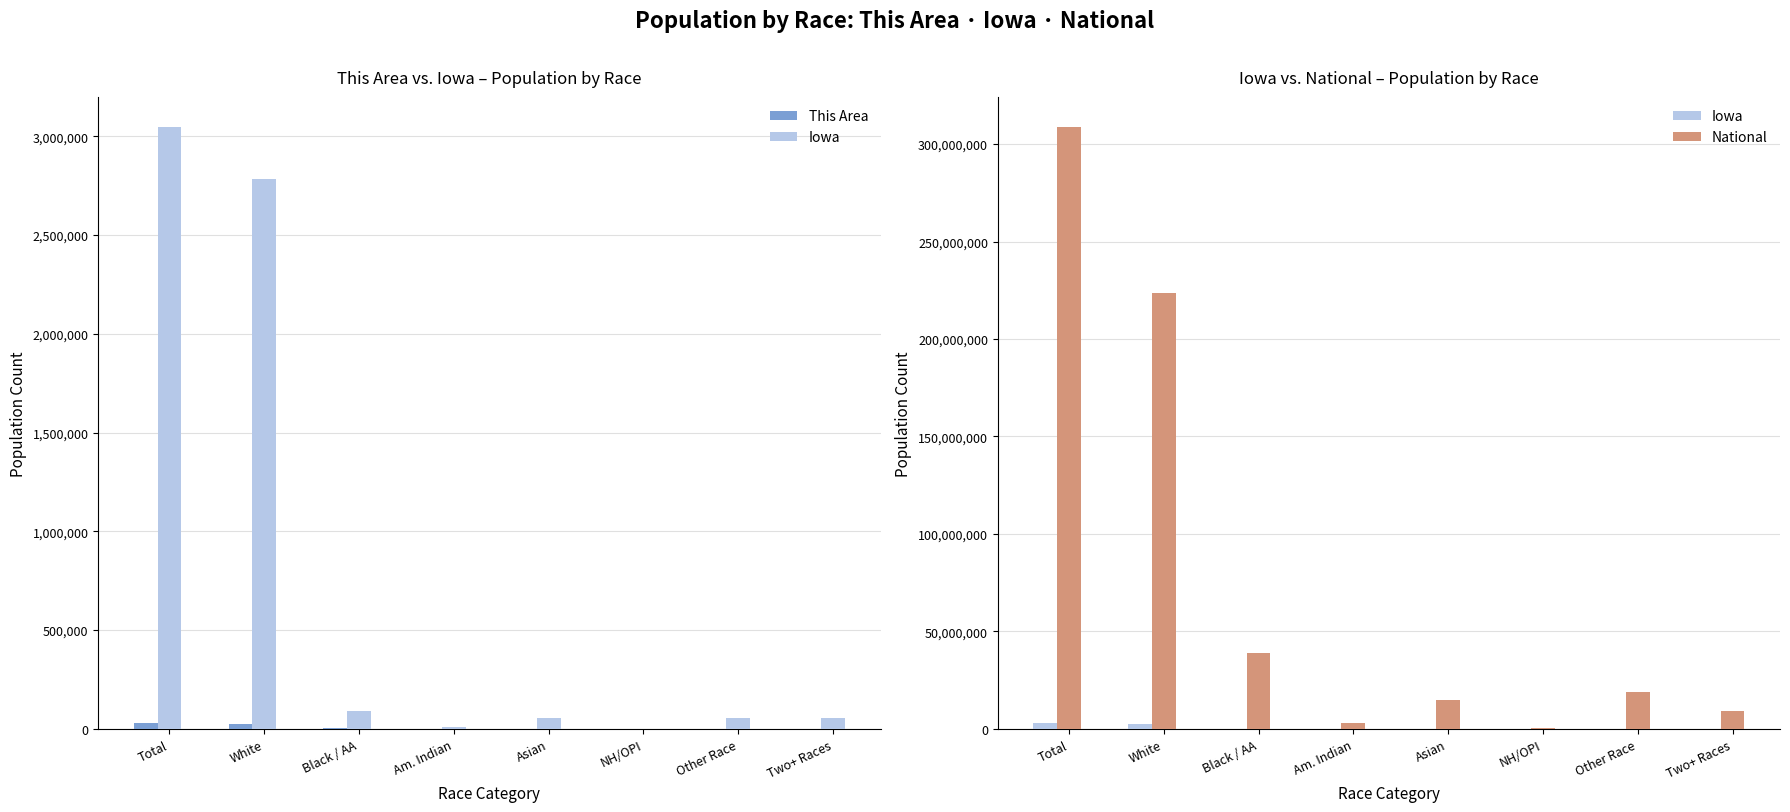

What is the difference between the maximum and minimum values in the Iowa series?

3044352